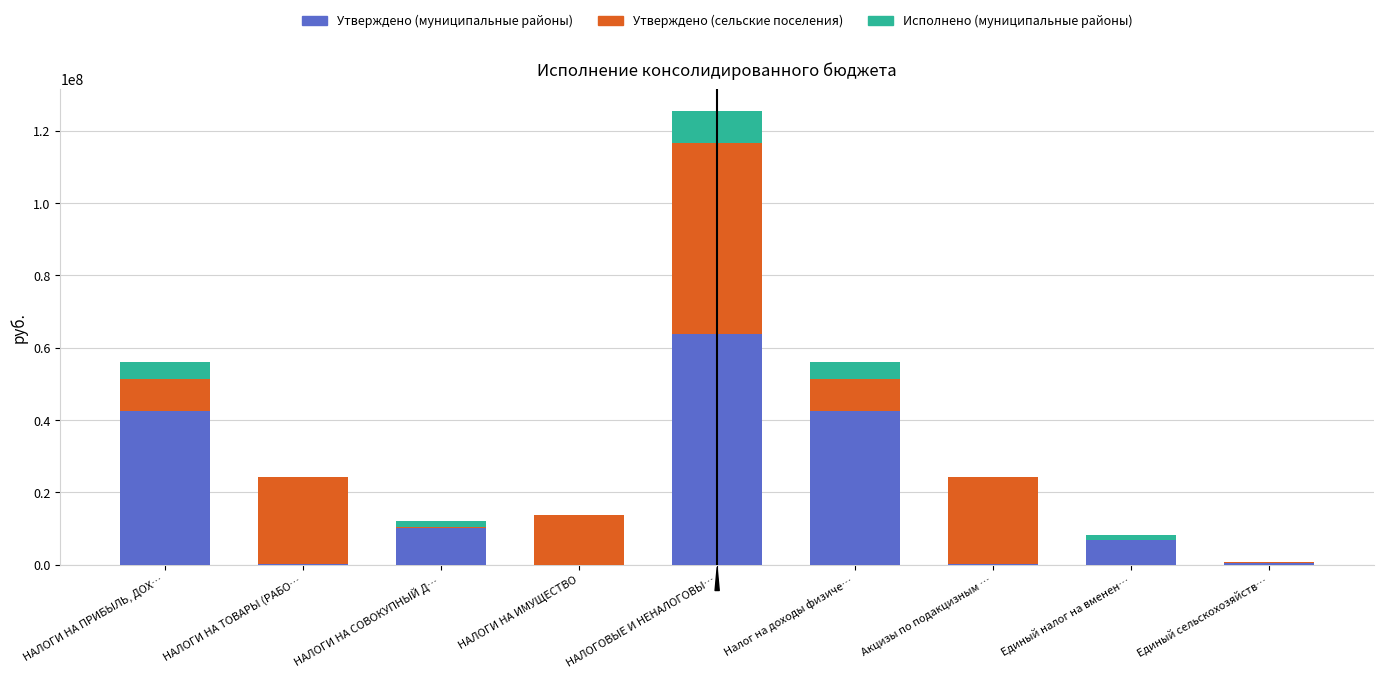

Count the number of data series in this chart.

3